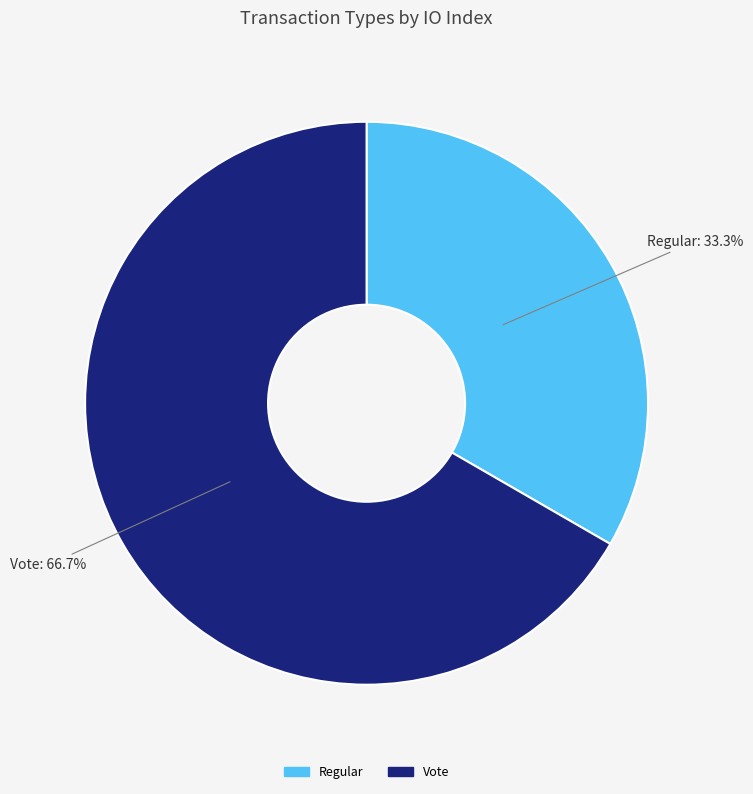

Is it true that Regular is 33% of the pie?

True